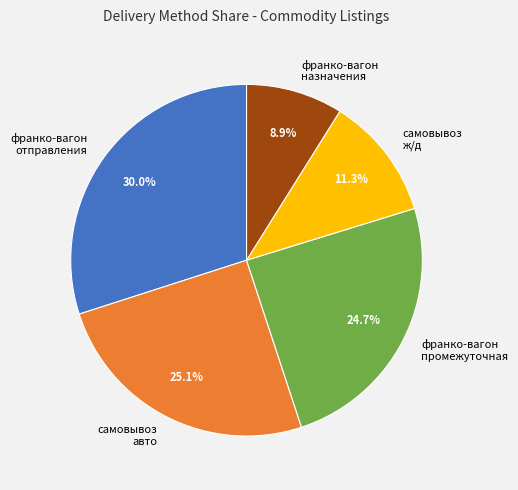

Does франко-вагон отправления account for over 50% of the chart?

No